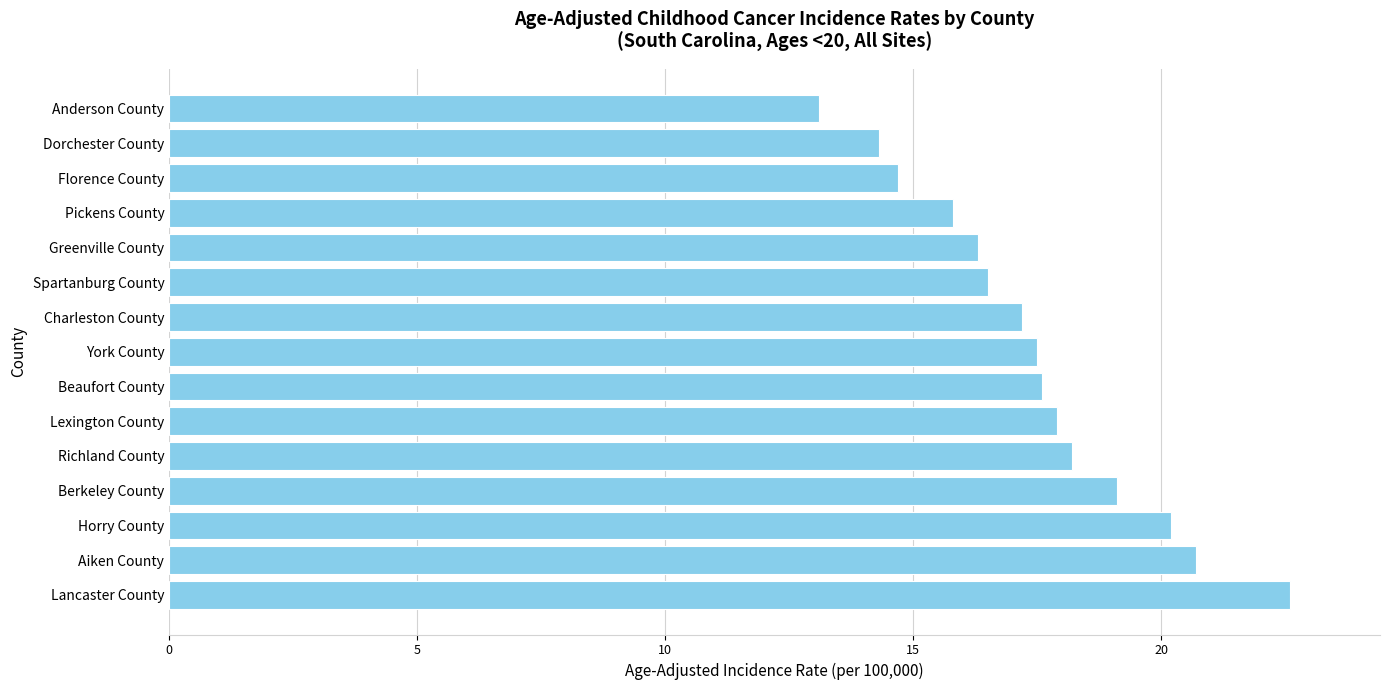

What is the approximate value at Spartanburg County?

16.5